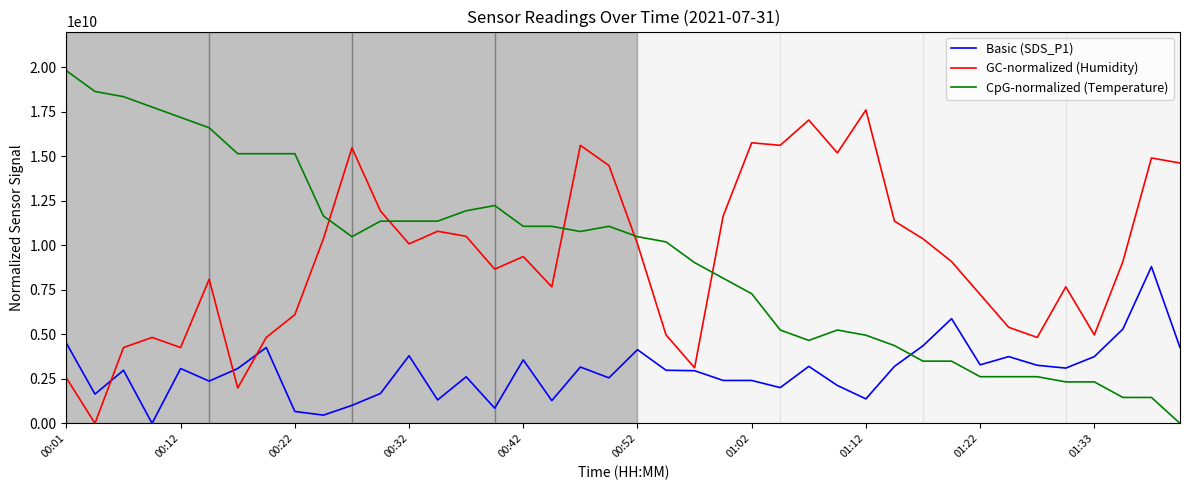

True or false: Basic (SDS_P1) has more than 1 interior local peaks.

True